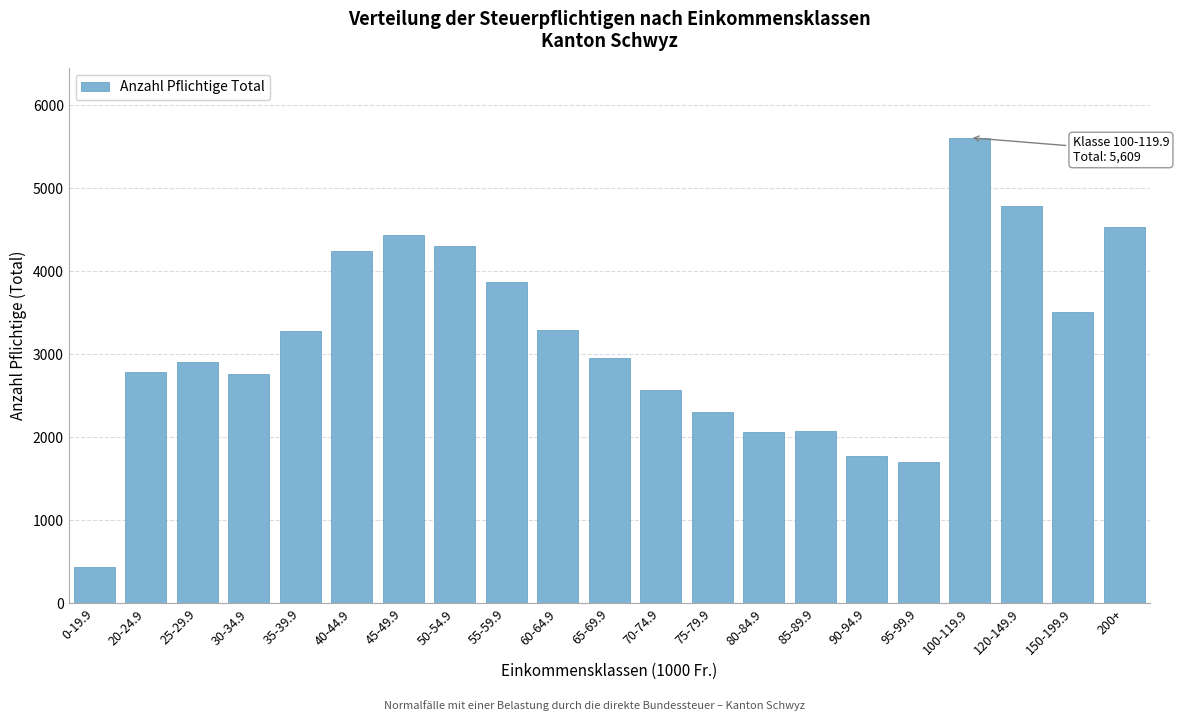

At which label is the value closest to 3023?

65-69.9